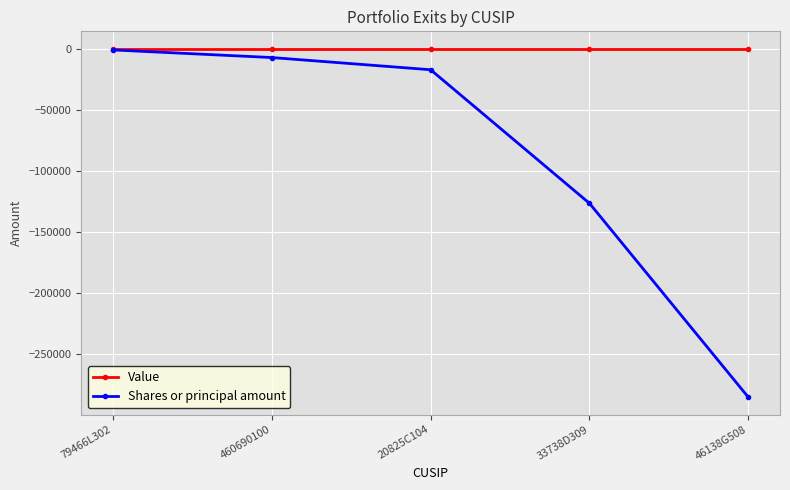

Which series has the largest total across all categories?

Value